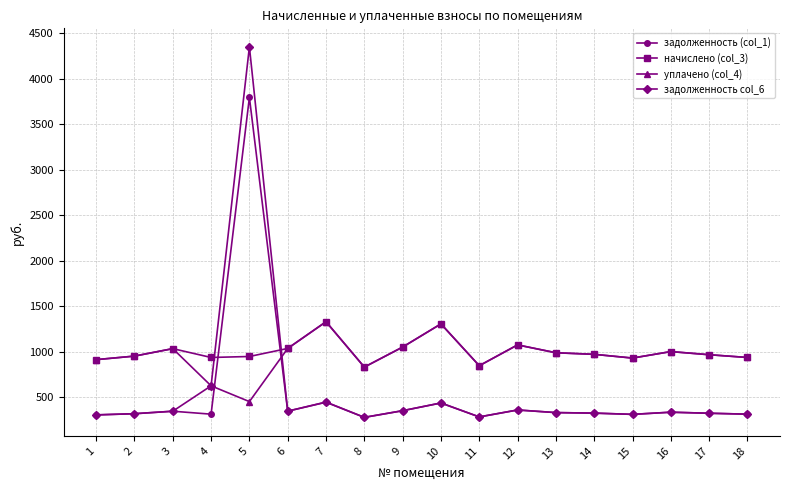

How many lines are shown in the chart?

4